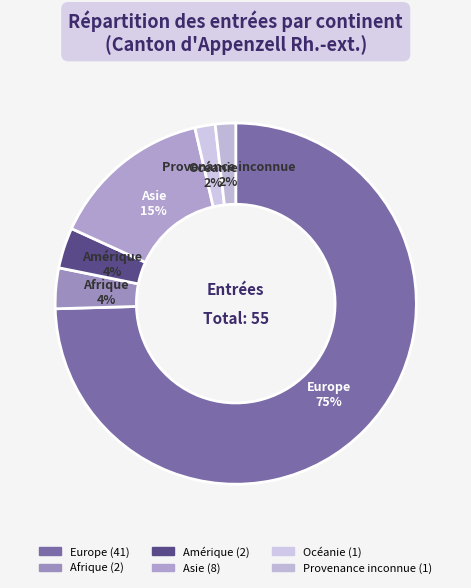

To the nearest percent, what is the average slice percentage?

17%